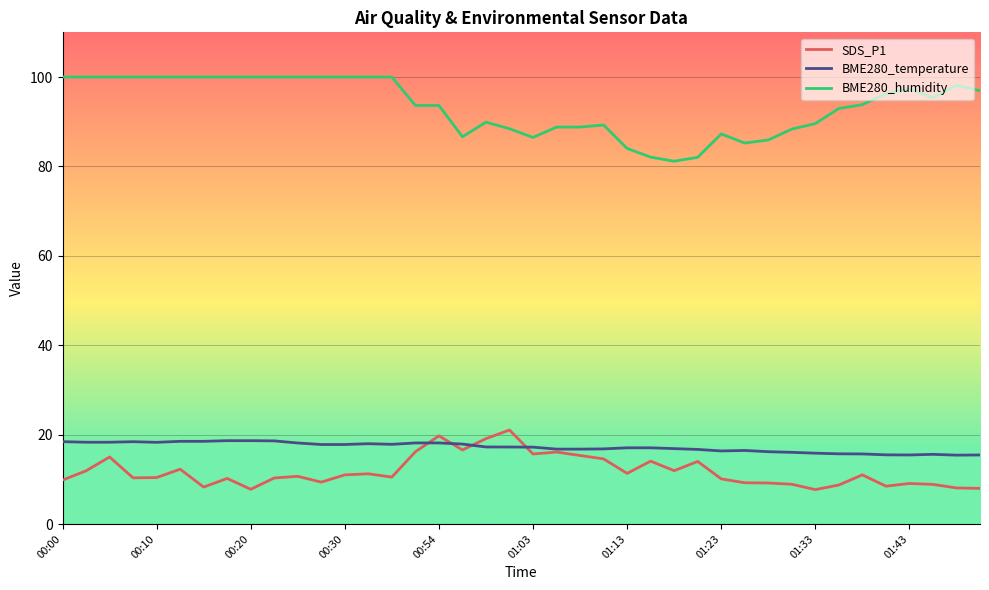

Which series has the largest total across all categories?

BME280_humidity